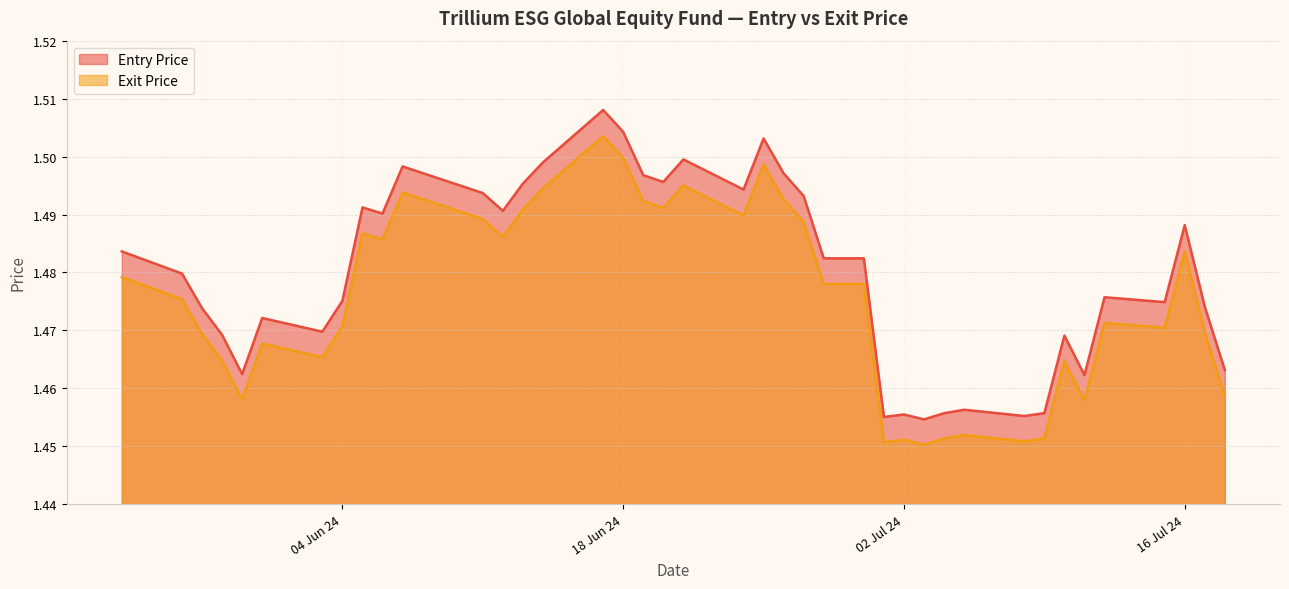

True or false: Exit Price and Entry Price intersect in this chart.

False